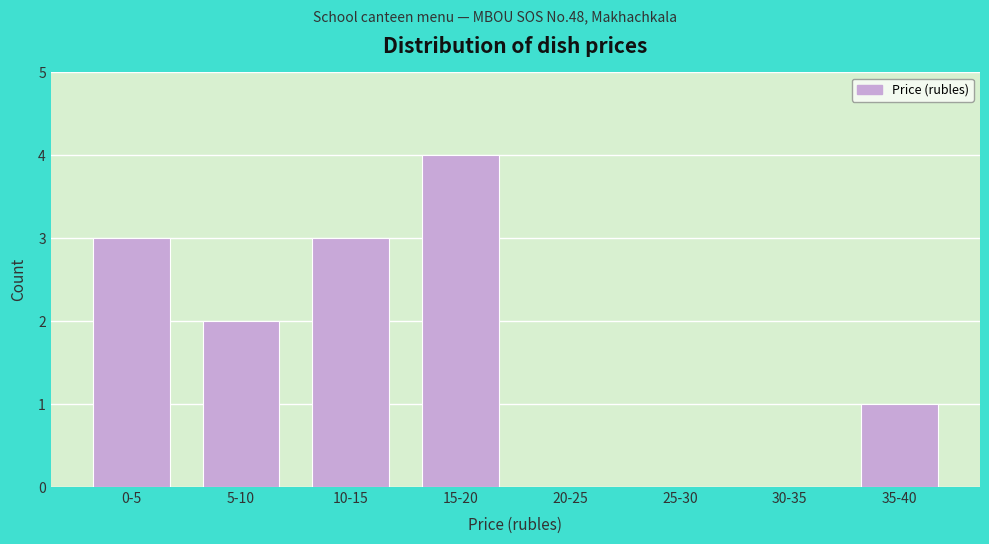

Reading left to right, extract all data points from this chart.

0-5=3	5-10=2	10-15=3	15-20=4	20-25=0	25-30=0	30-35=0	35-40=1